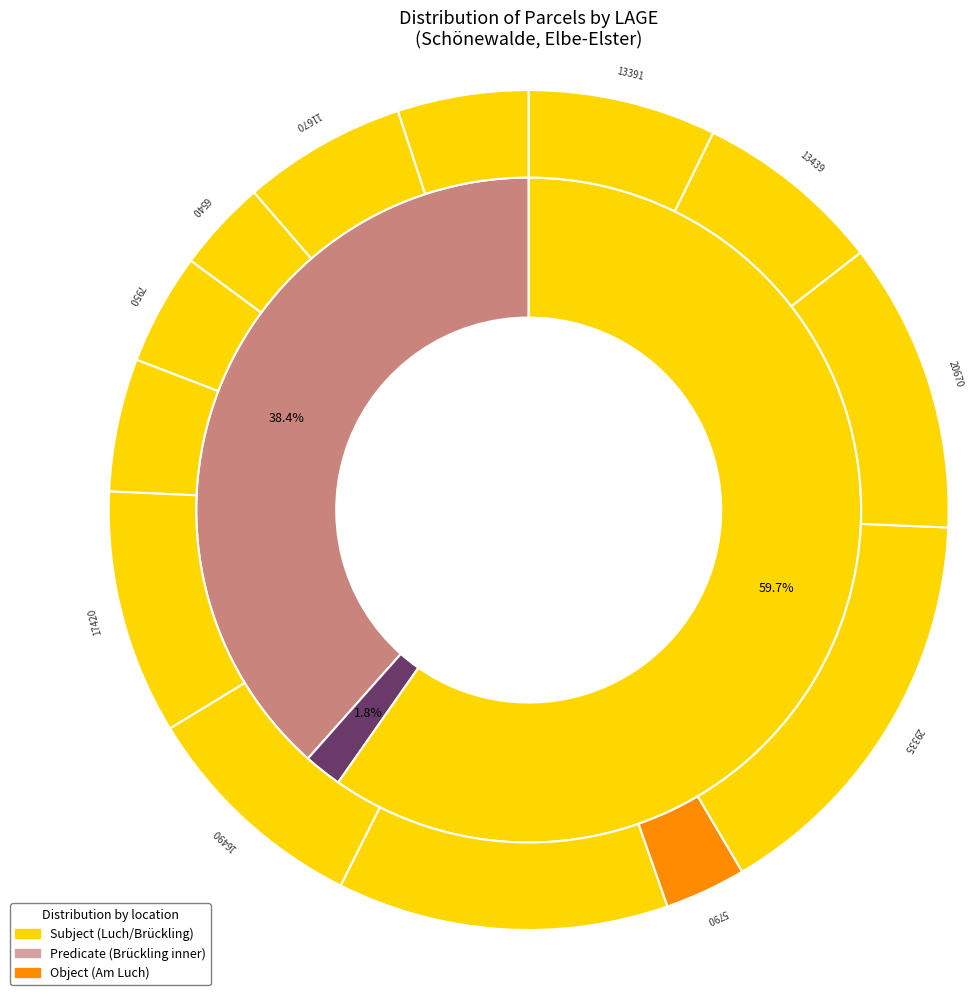

Count the number of slices in the pie.

13